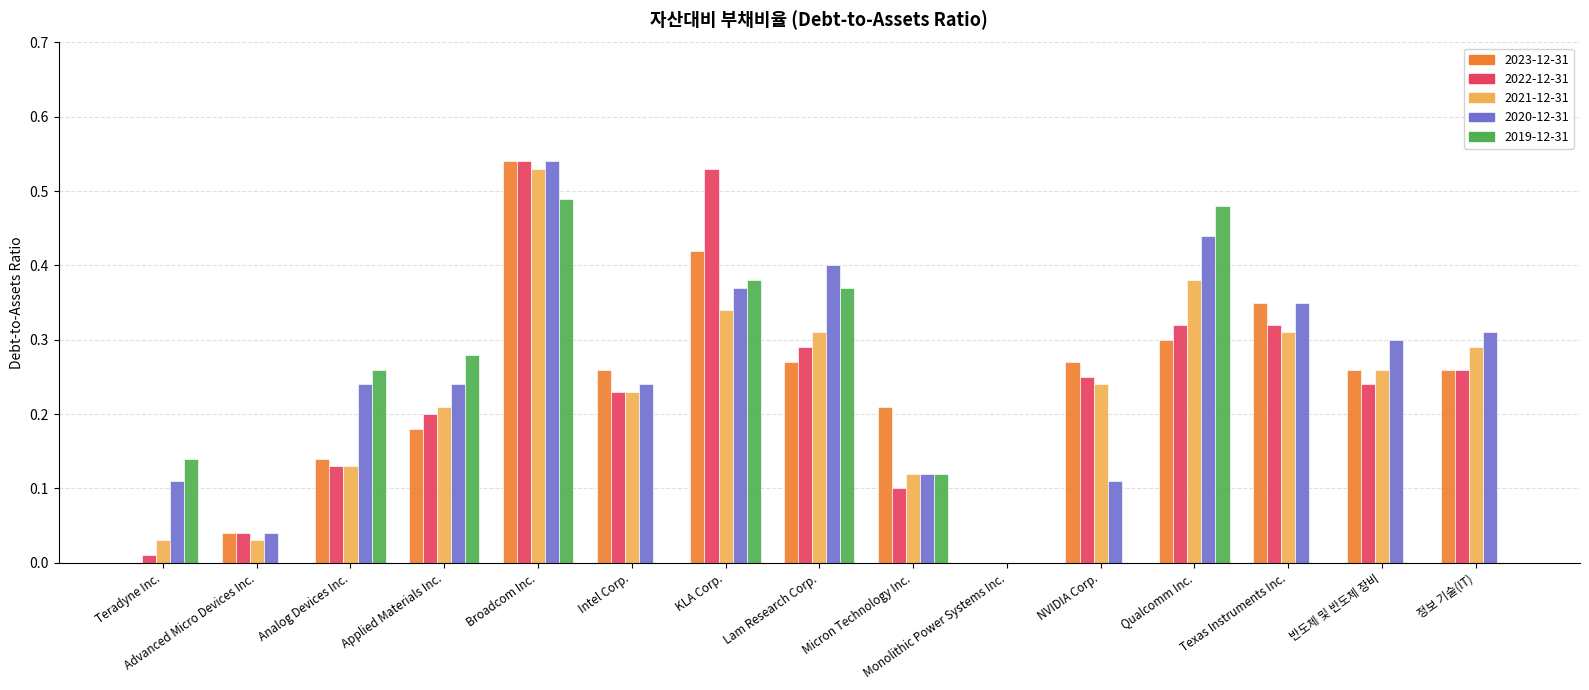

Is the value of 2021-12-31 at Micron Technology Inc. greater than the value of 2020-12-31 at Qualcomm Inc.?

No